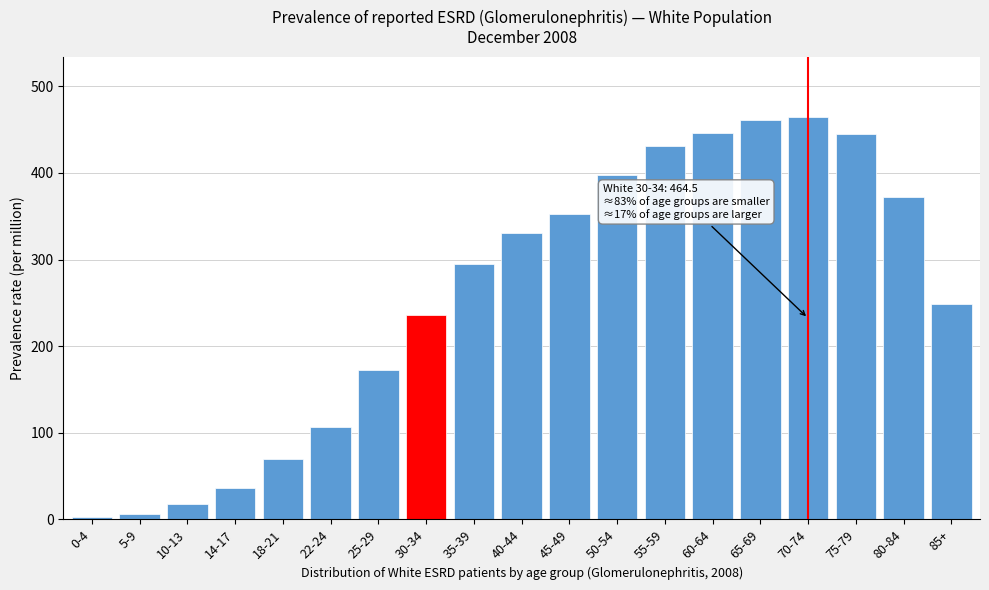

Approximately how many times larger is the value at 35-39 compared to 10-13?

16.5